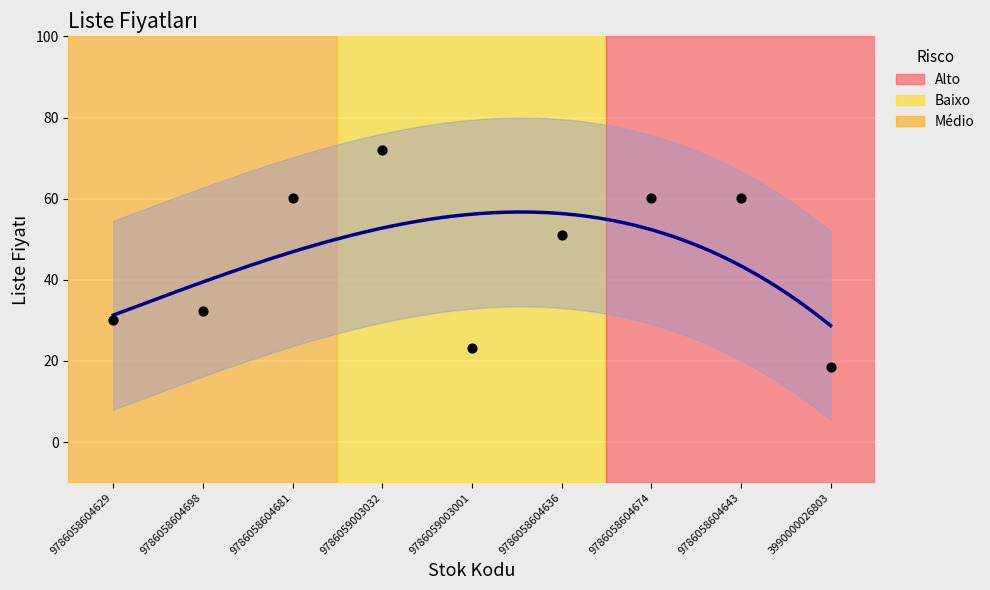

What is the change in value from 9786059003001 to 9786058604636?

+27.8